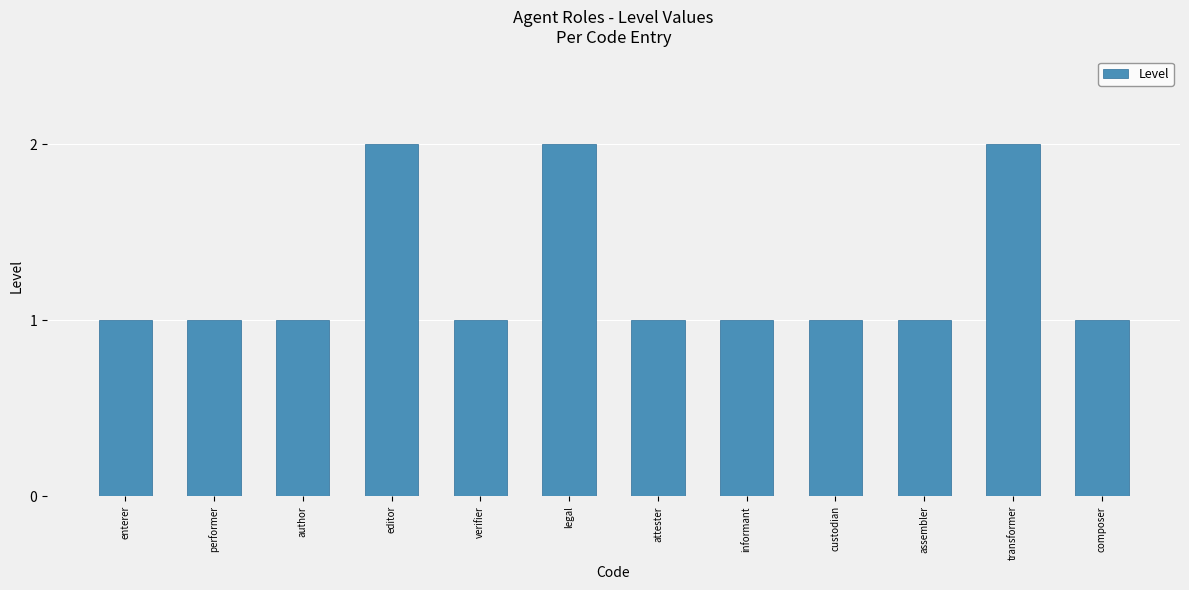

What is the label of the 1st bar from the right?

composer